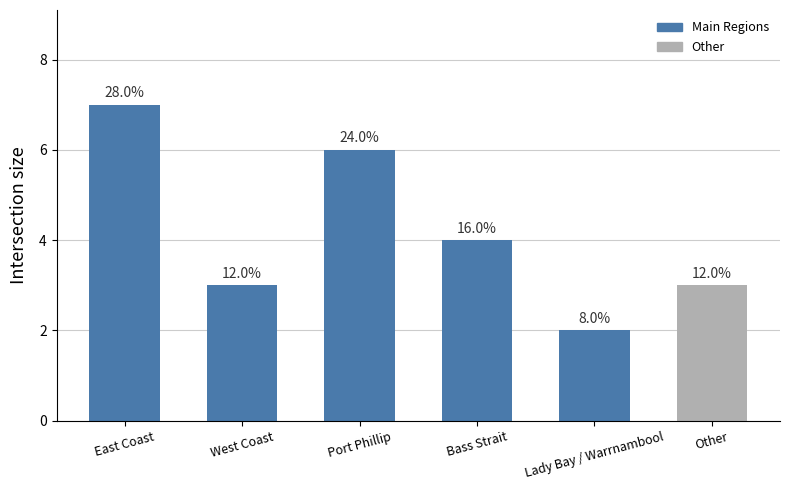

True or false: the data shows 3 at Port Phillip.

False